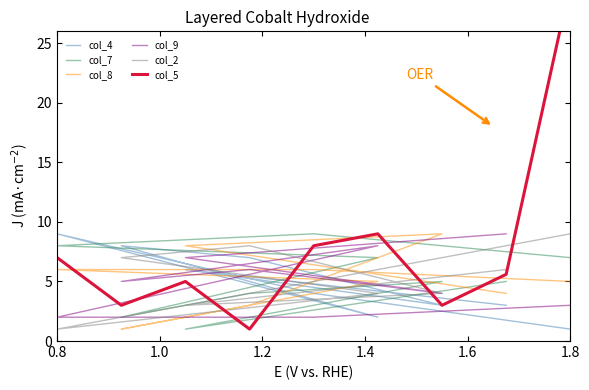

The value of col_2 at 1.0 is 7.3. True or false?

False